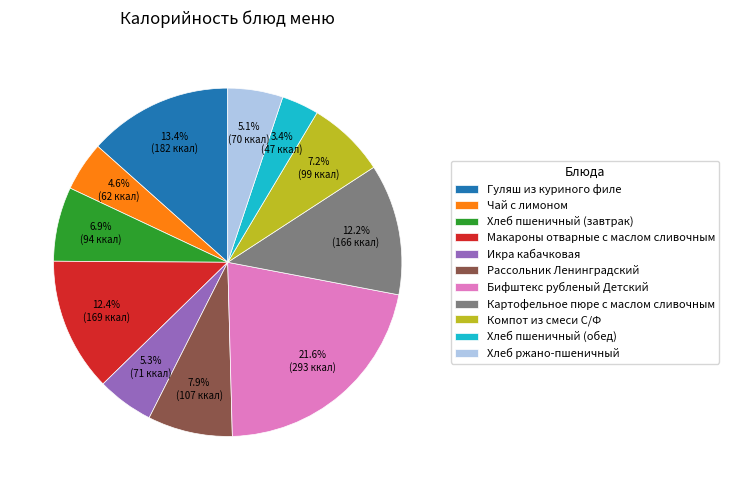

Is it true that Макароны отварные с маслом сливочным is 12% of the pie?

True